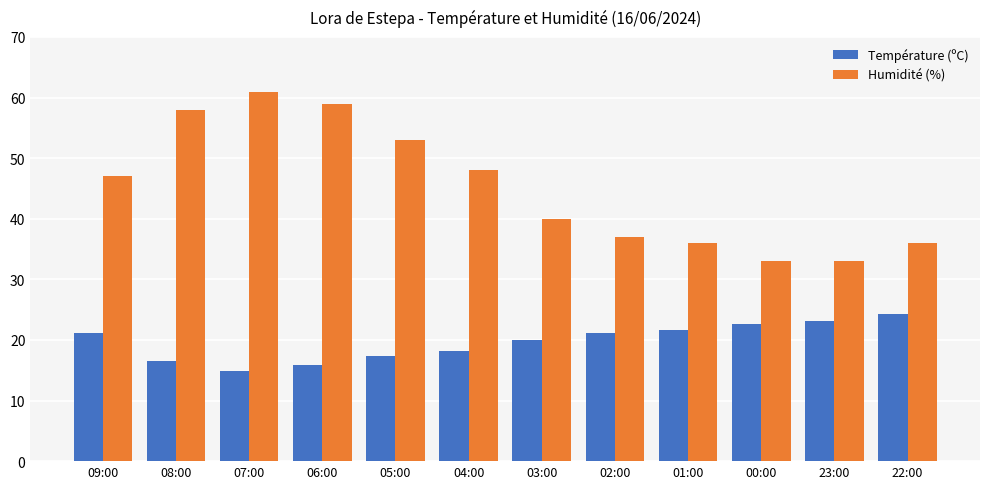

Rank the series by their average value, from lowest to highest.

Température (ºC), Humidité (%)